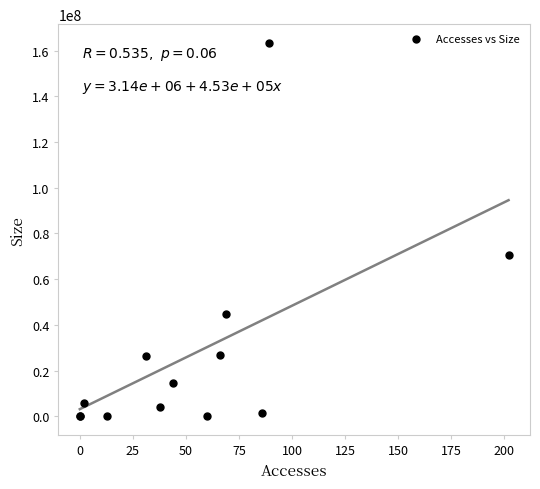

What Y value in the scatter plot is closest to 81703133?

70611708